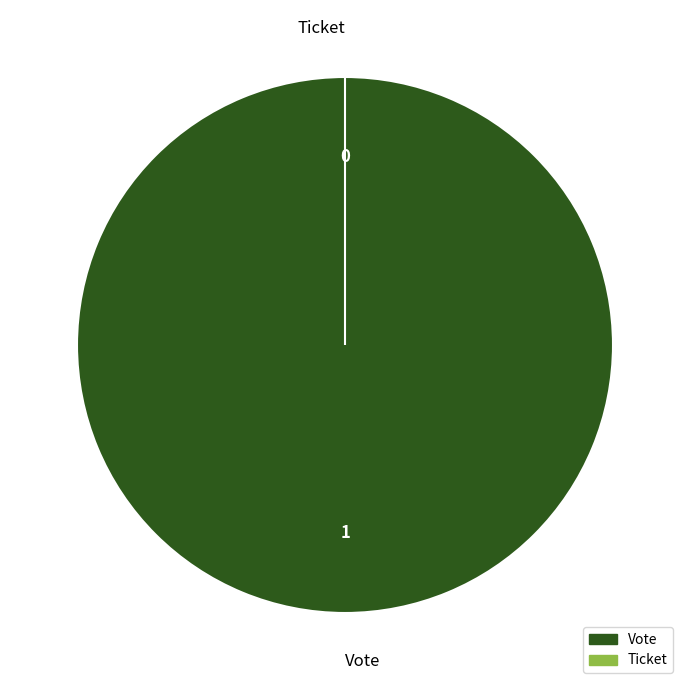

What is the total percentage of Ticket and Vote?

100.0%